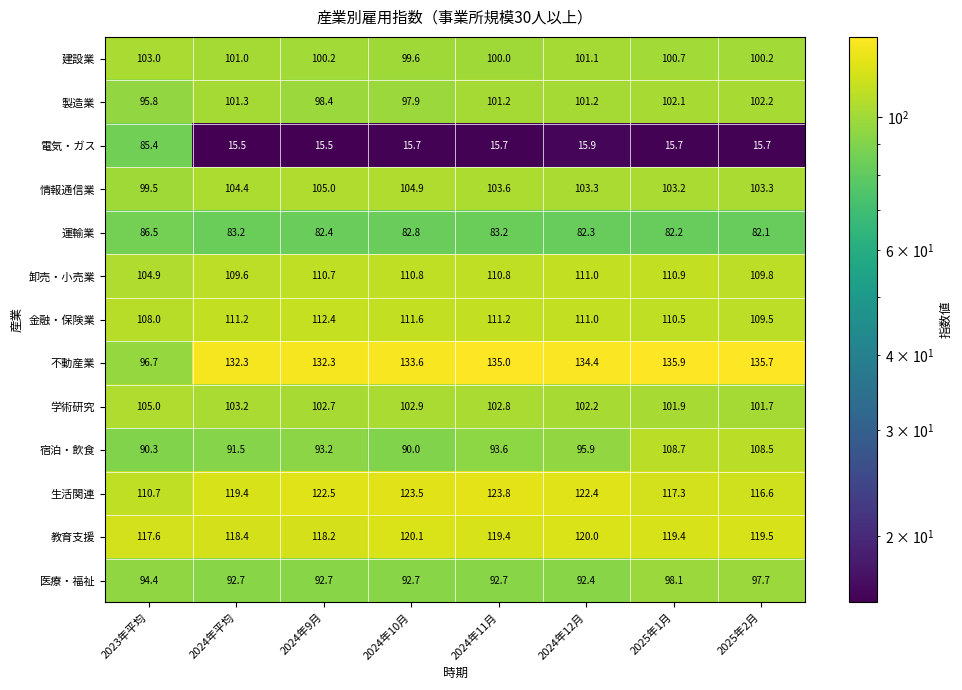

How many values in the 宿泊・飲食 series are below 93?

3